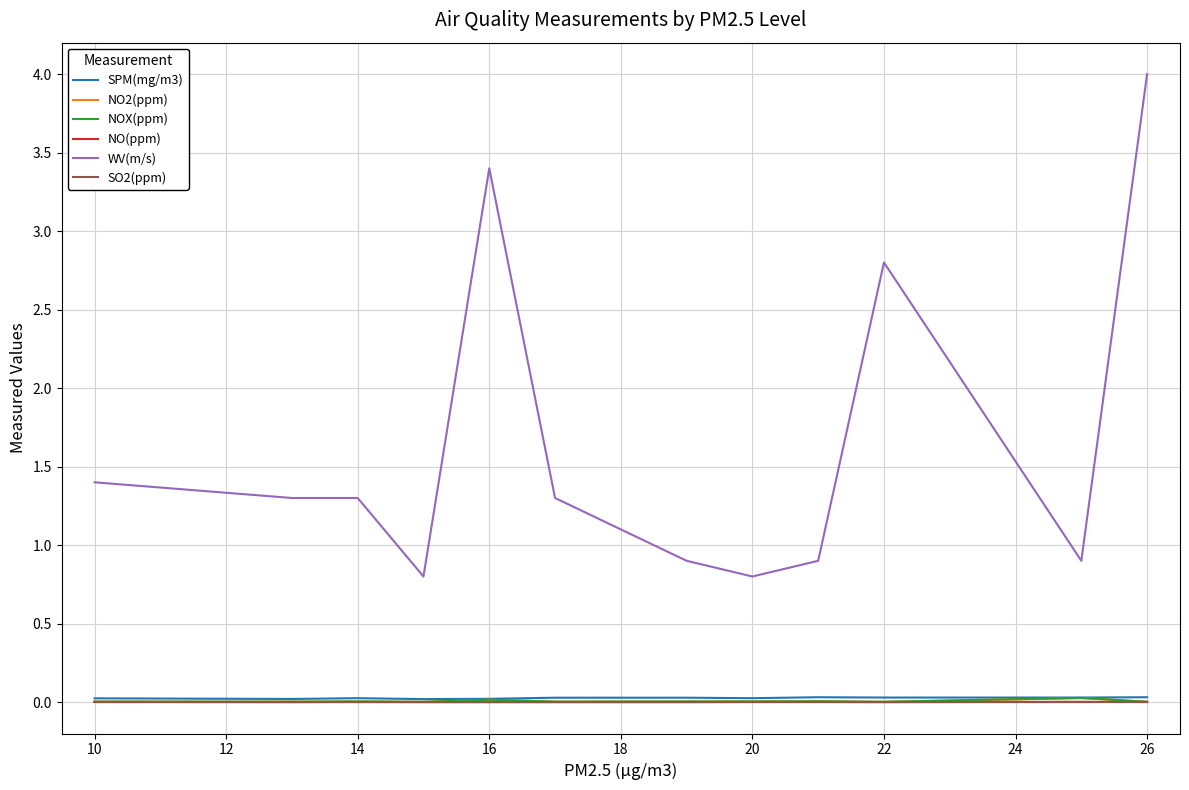

Which series has the widest spread of values?

WV(m/s)